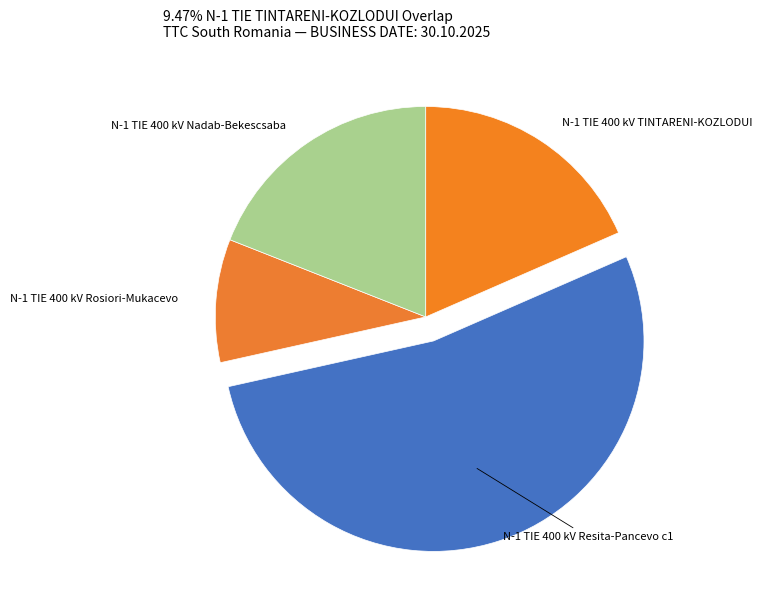

Count the number of slices in the pie.

4